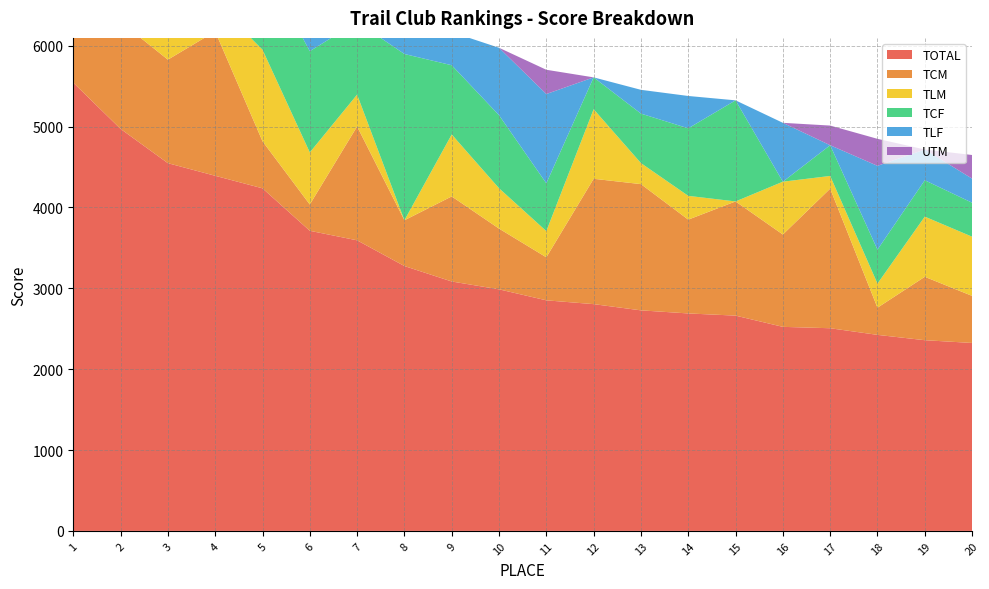

Reading left to right, transcribe all the data shown in this chart.

TOTAL: 5542	4971	4547	4391	4236	3711	3593	3275	3084	2987	2851	2804	2727	2689	2662	2523	2506	2424	2358	2324
TCM: 1668	1324	1280	1785	582	325	1408	566	1052	751	532	1550	1561	1160	1412	1142	1726	336	784	582
TLM: 1030	1080	631	360	1132	644	394	0	766	499	324	860	260	294	0	653	157	298	744	732
TCF: 1542	1204	1552	376	1068	1252	898	2056	856	903	591	394	612	835	1250	0	380	420	450	420
TLF: 772	738	704	1870	750	1490	362	360	410	834	1104	0	294	400	0	728	0	1036	380	298
UTM: 530	231	380	0	310	0	531	293	0	0	300	0	0	0	0	0	243	334	0	292